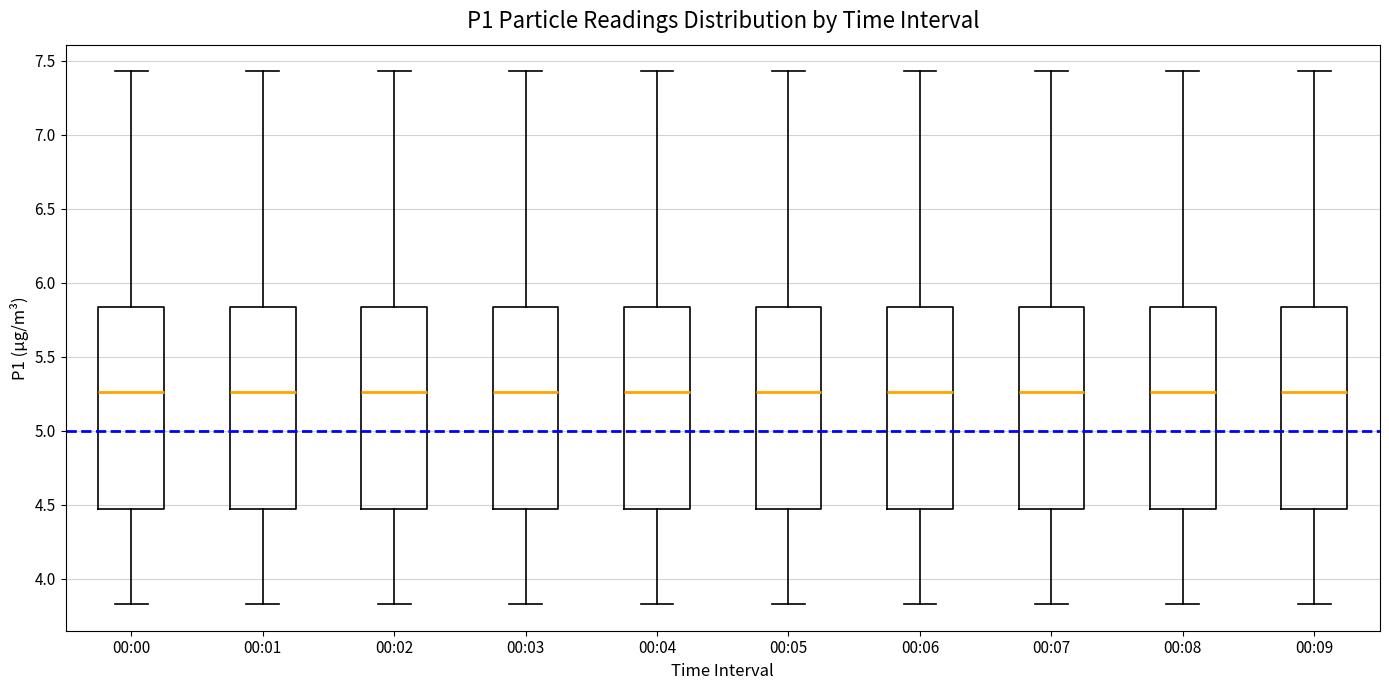

Where does the upper whisker of the box for 00:08 end on the y-axis? The values are not printed on the chart, so give them approximately, as read against the axis.

7.45